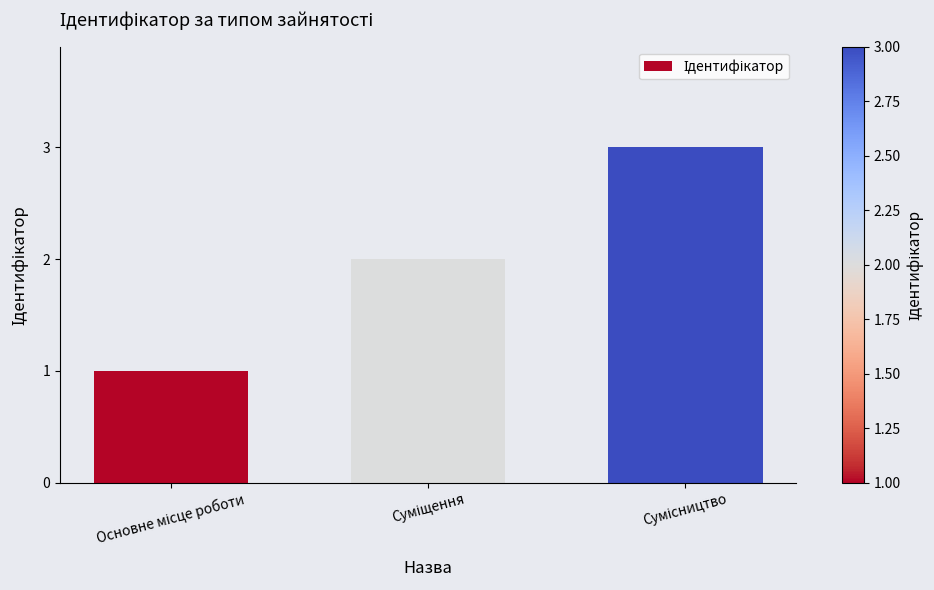

What is the greatest value displayed?

3